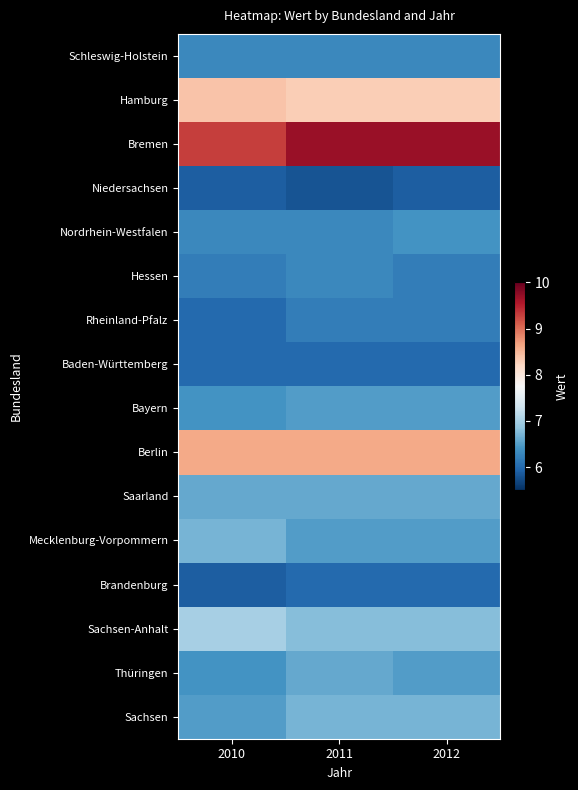

Which series has the widest spread of values?

Bremen